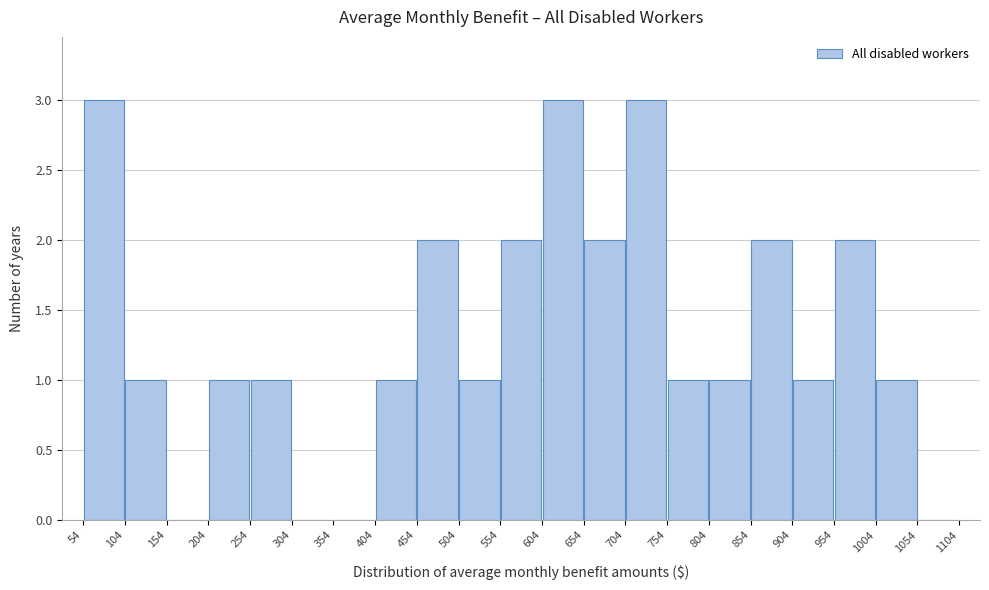

Reading left to right, transcribe this chart: for each bar, give the range it covers on the x-axis and its height. The values are not printed on the chart, so give them approximately, as read against the axis.

54 to 104: 3
104 to 154: 1
154 to 204: 0
204 to 254: 1
254 to 304: 1
304 to 354: 0
354 to 404: 0
404 to 454: 1
454 to 504: 2
504 to 554: 1
554 to 604: 2
604 to 654: 3
654 to 704: 2
704 to 754: 3
754 to 804: 1
804 to 854: 1
854 to 904: 2
904 to 954: 1
954 to 1004: 2
1004 to 1054: 1
1054 to 1104: 0